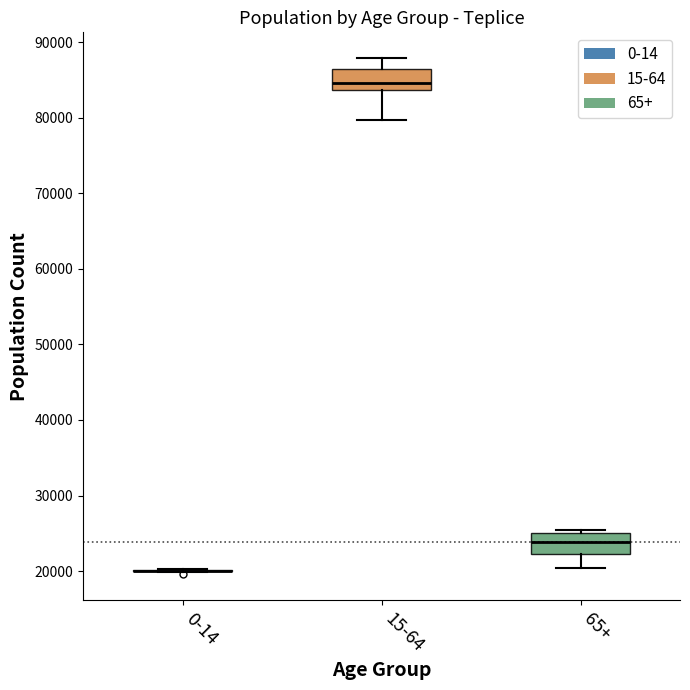

Where does the lower whisker of the box for 65+ end on the y-axis? The values are not printed on the chart, so give them approximately, as read against the axis.

20000